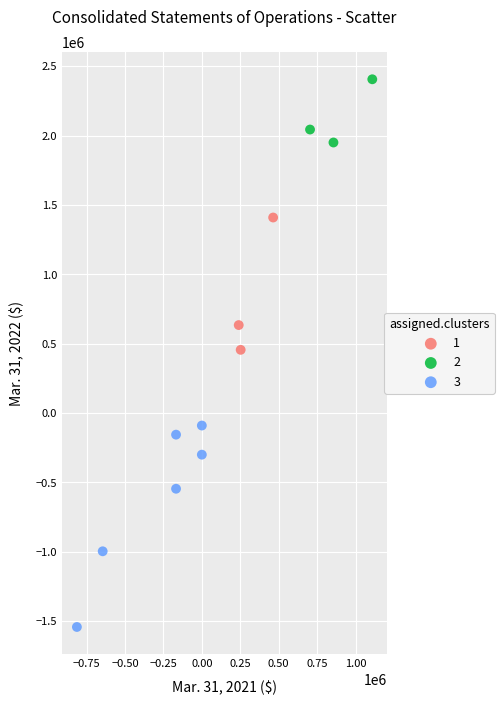

Which series contains the highest Y value?

2